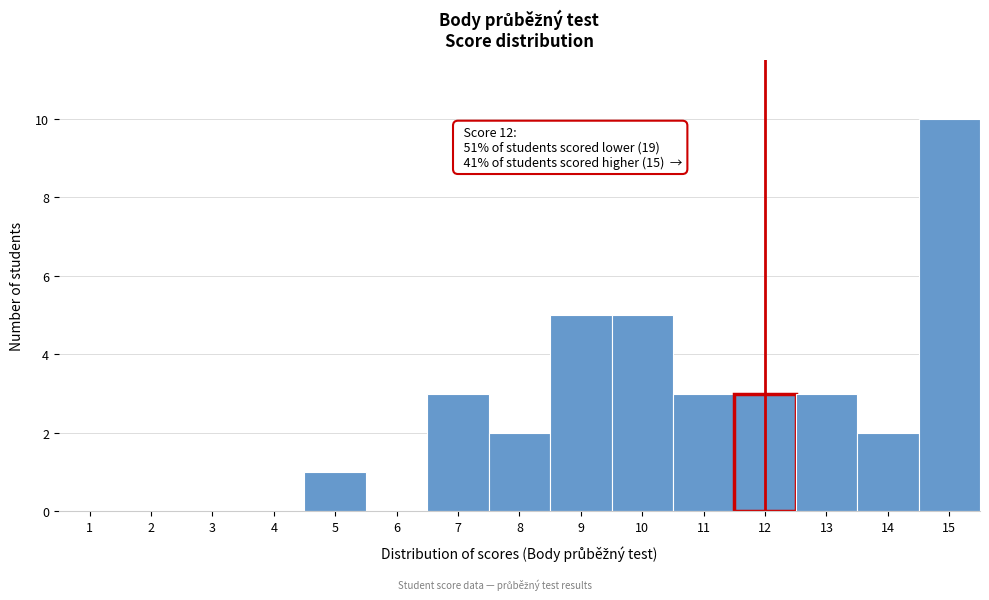

Over which range of the x-axis is the bar tallest?

14.5 to 15.5